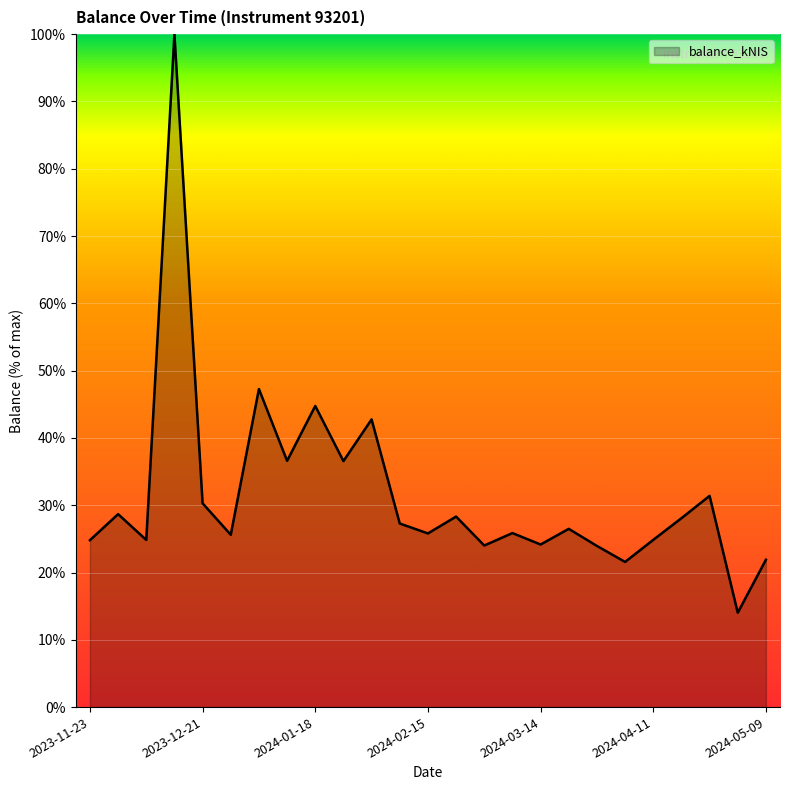

What is the maximum value shown in the chart?

100.0